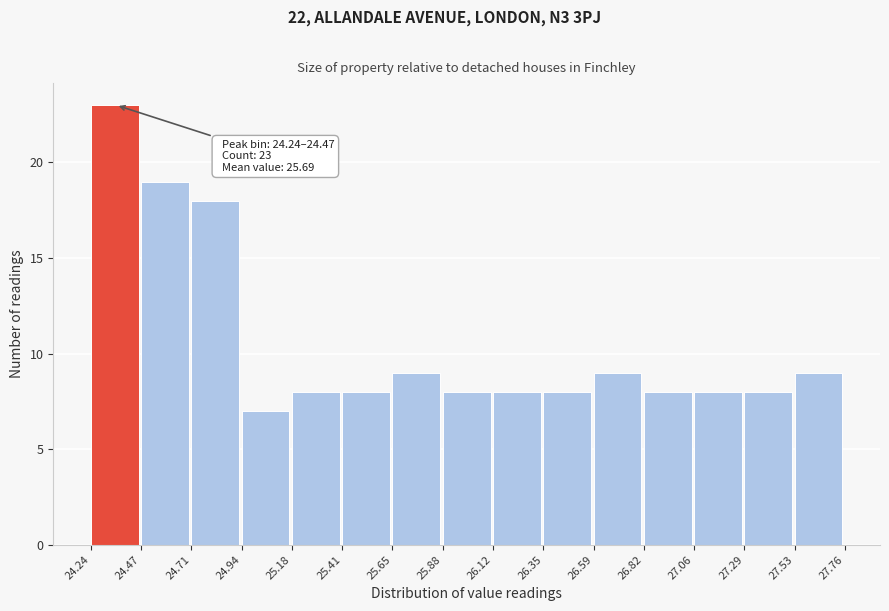

Which range on the x-axis has the tallest bar?

24.24 to 24.47